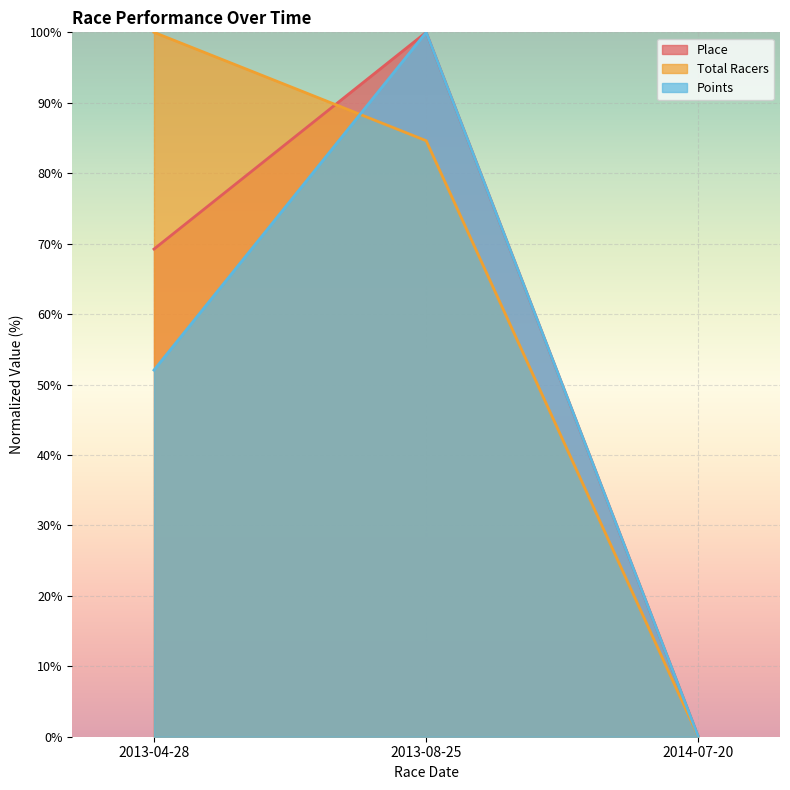

What is the sum of the Place values at 2014-07-20 and 2013-08-25?

100.0